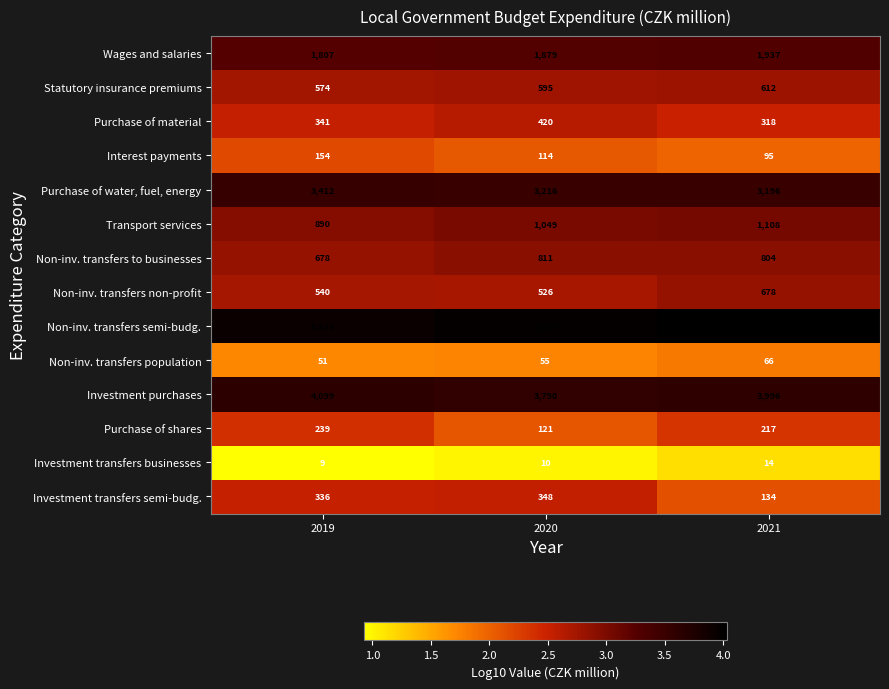

What is the sum of all Purchase of shares values?

577